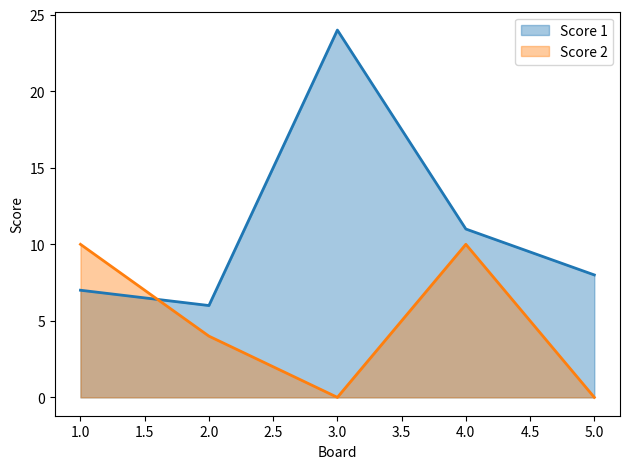

The Score 1 series shows 9 at 2.0. True or false?

False